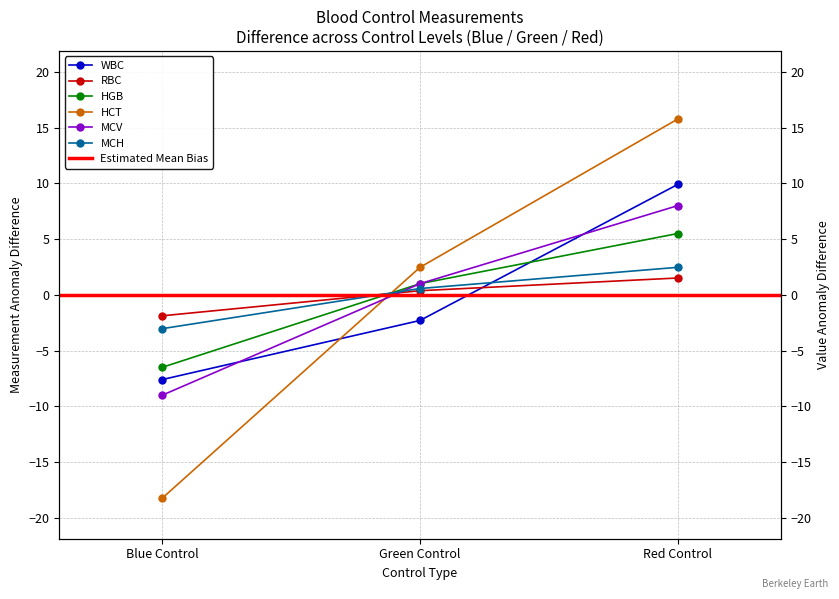

Read the RBC value at Red Control.

1.5